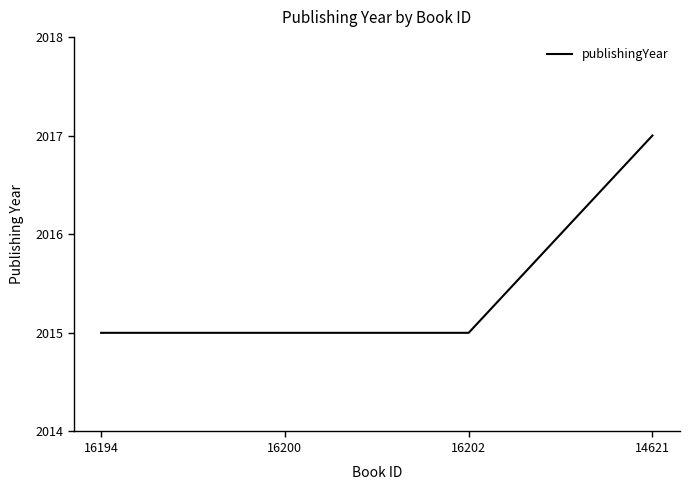

What is the smallest value displayed?

2015